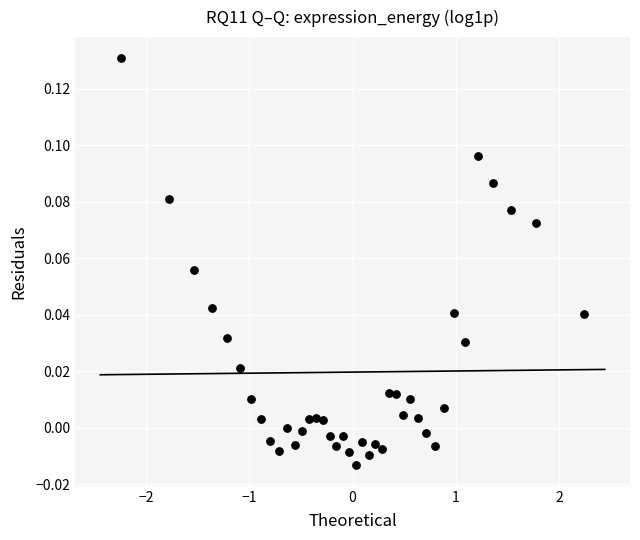

What is the range of X values (max minus min)?

4.5